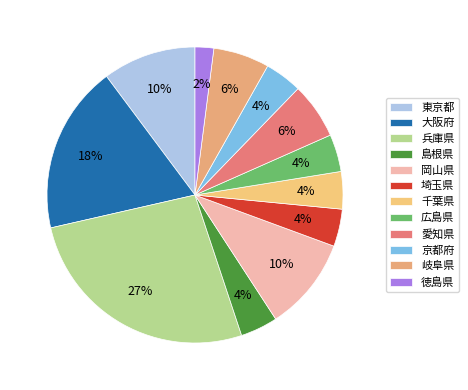

What percentage is the 東京都 slice, to the nearest percent?

10%